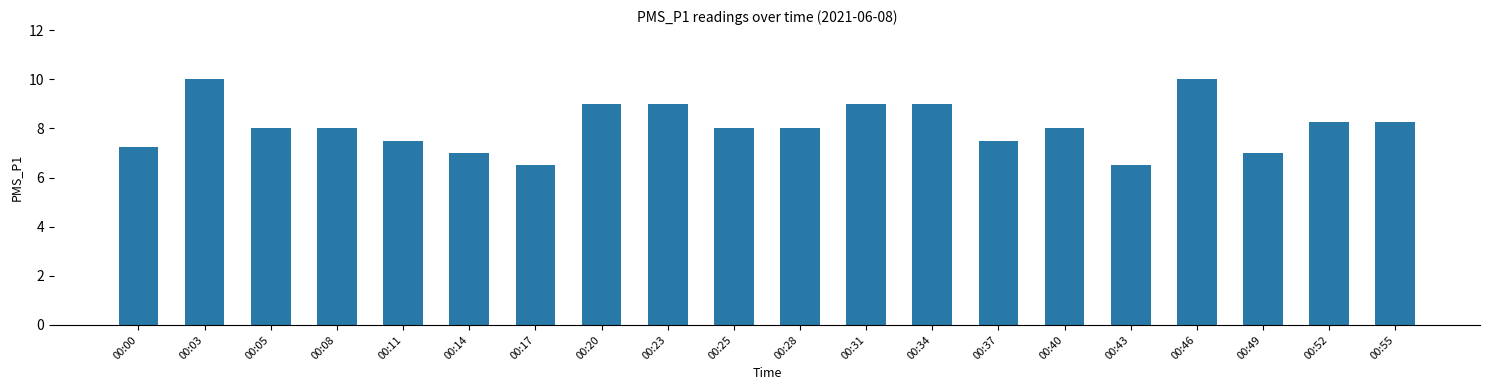

Is it true that the value at 00:23 is 9.0?

True